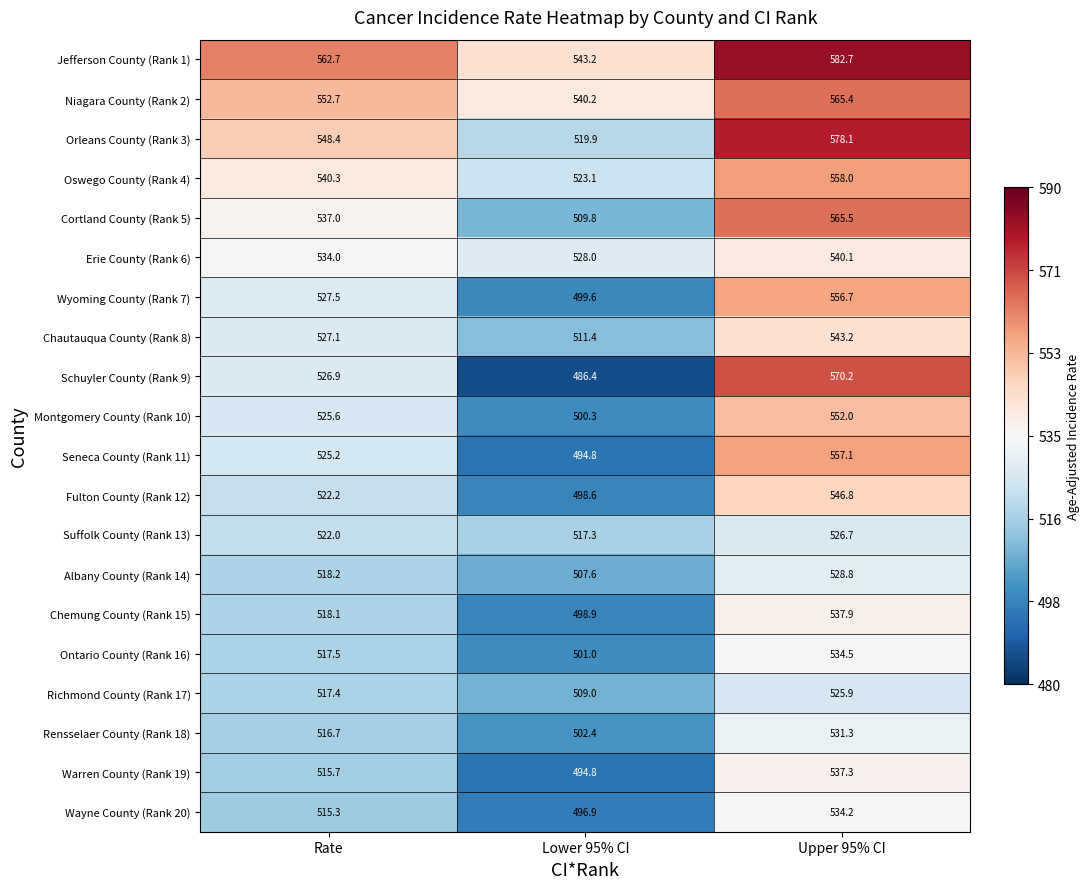

What is the sum of all Erie County (Rank 6) values?

1602.1